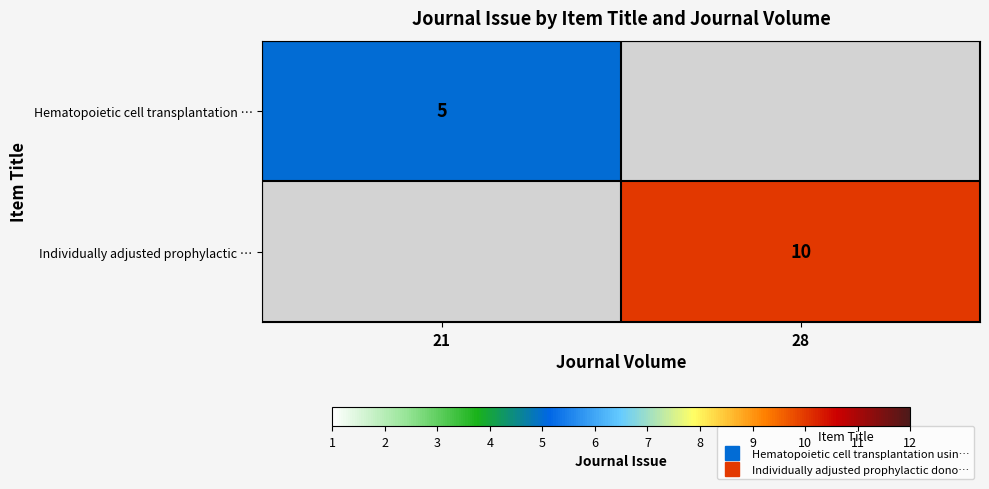

How many data points in Individually adjusted prophylactic … are less than 10?

1